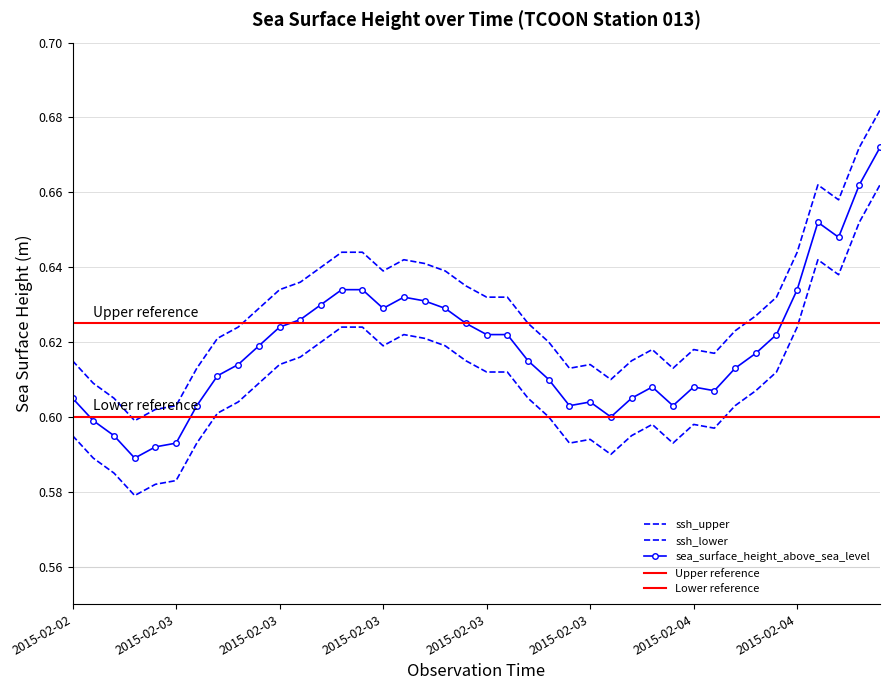

At which category does ssh_lower reach its first local peak?

2015-02-03T13:18